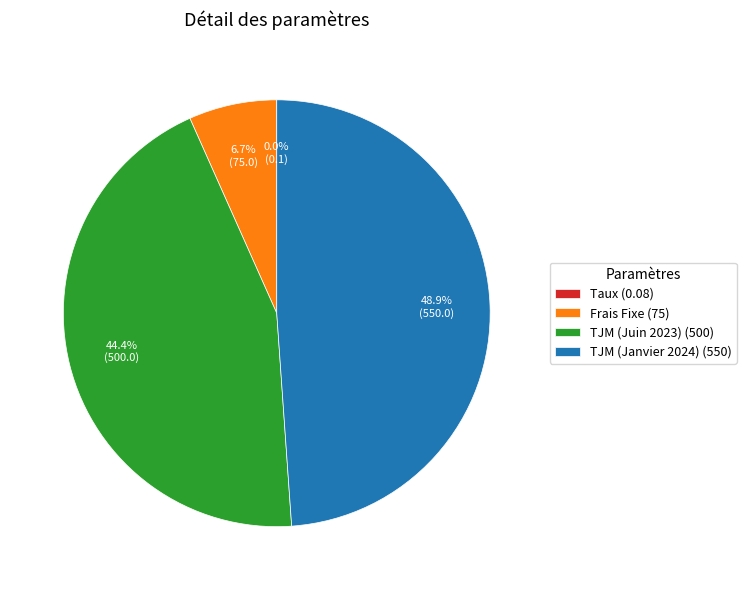

How much of the chart is everything except TJM (Janvier 2024) (550)?

51.1%